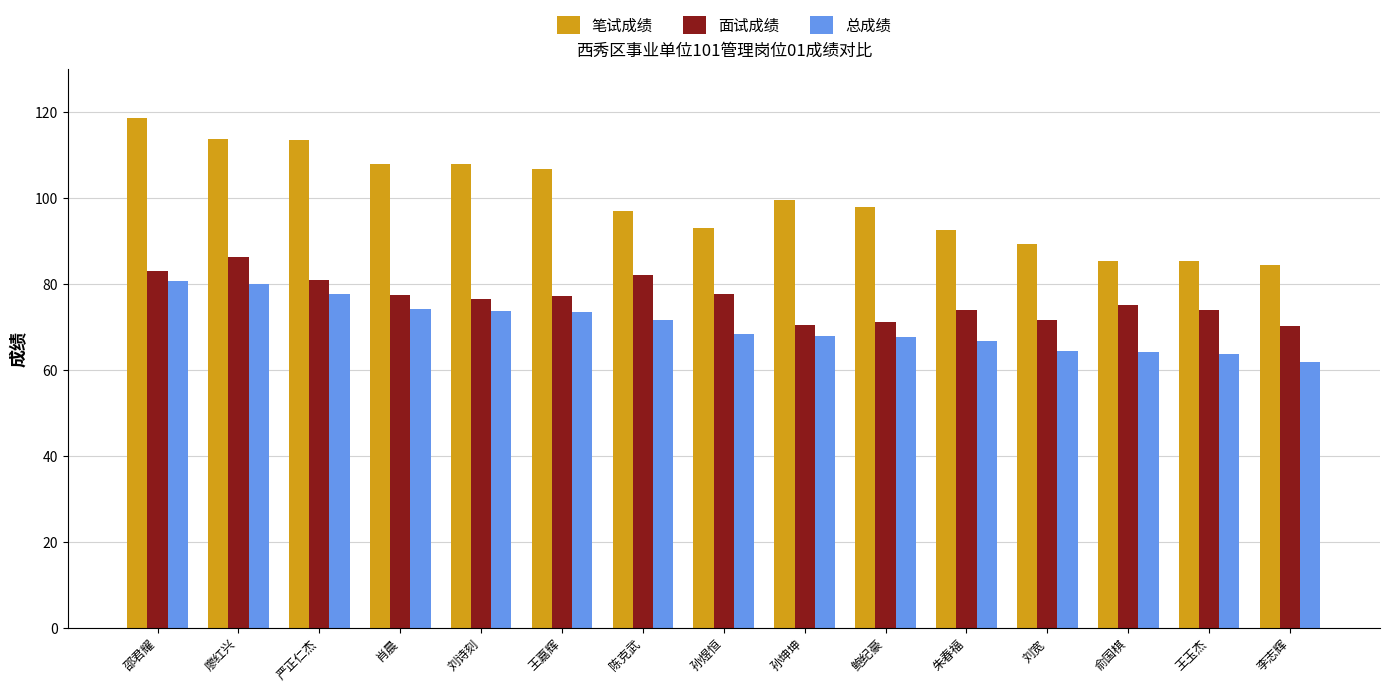

Count the number of categories in the chart.

15